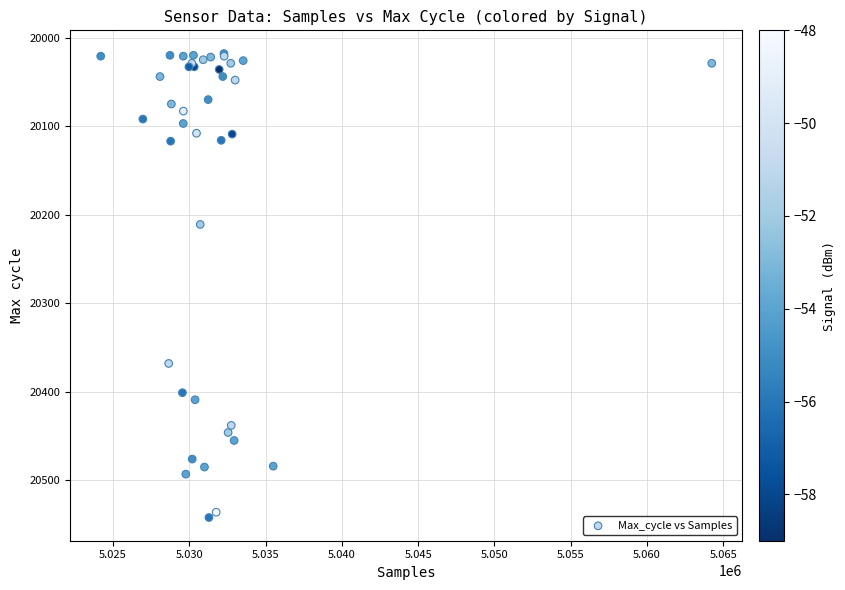

What Y value in the scatter plot is closest to 20280?

20211